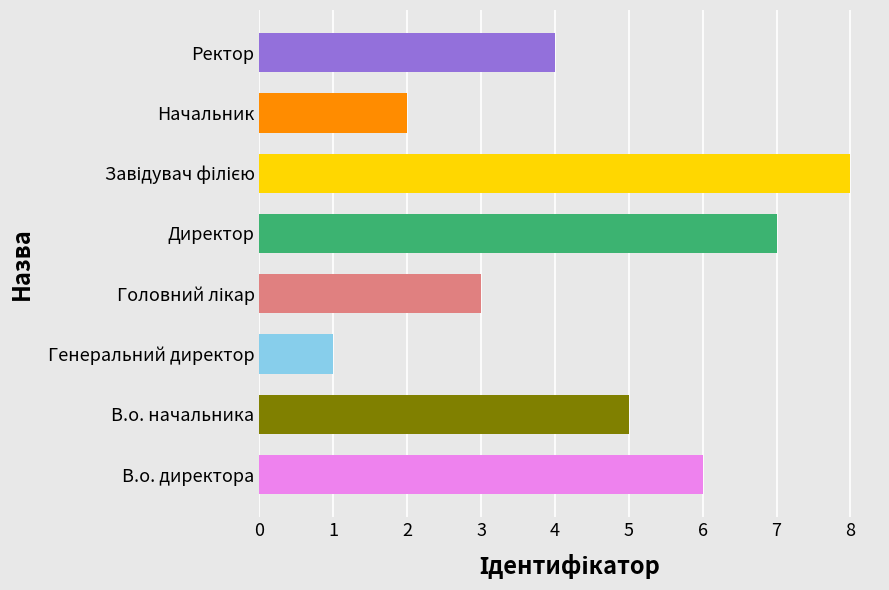

How many data points does each series have?

8